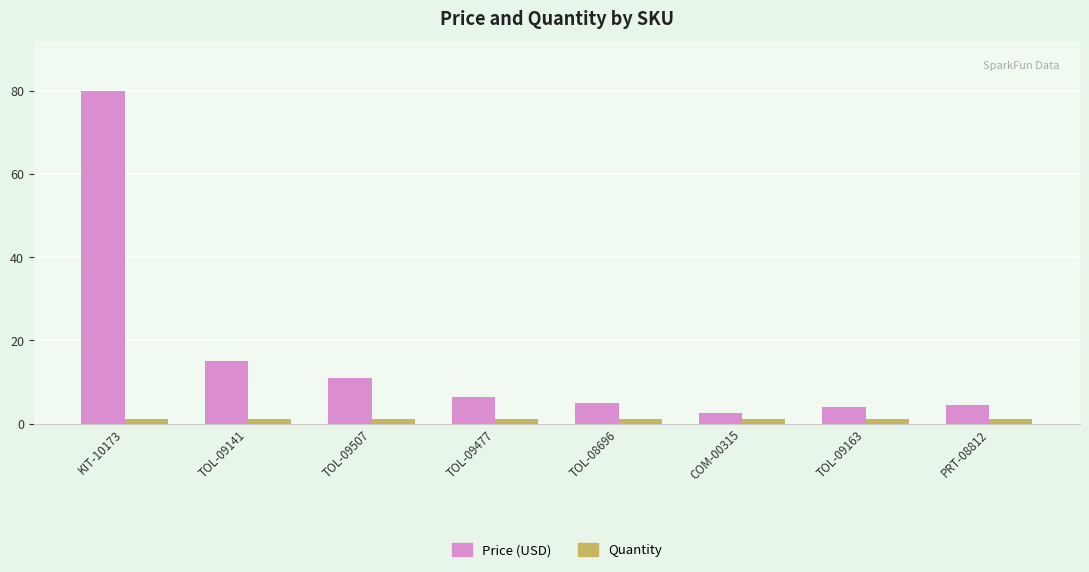

The Quantity series shows 1.0 at TOL-09507. True or false?

True